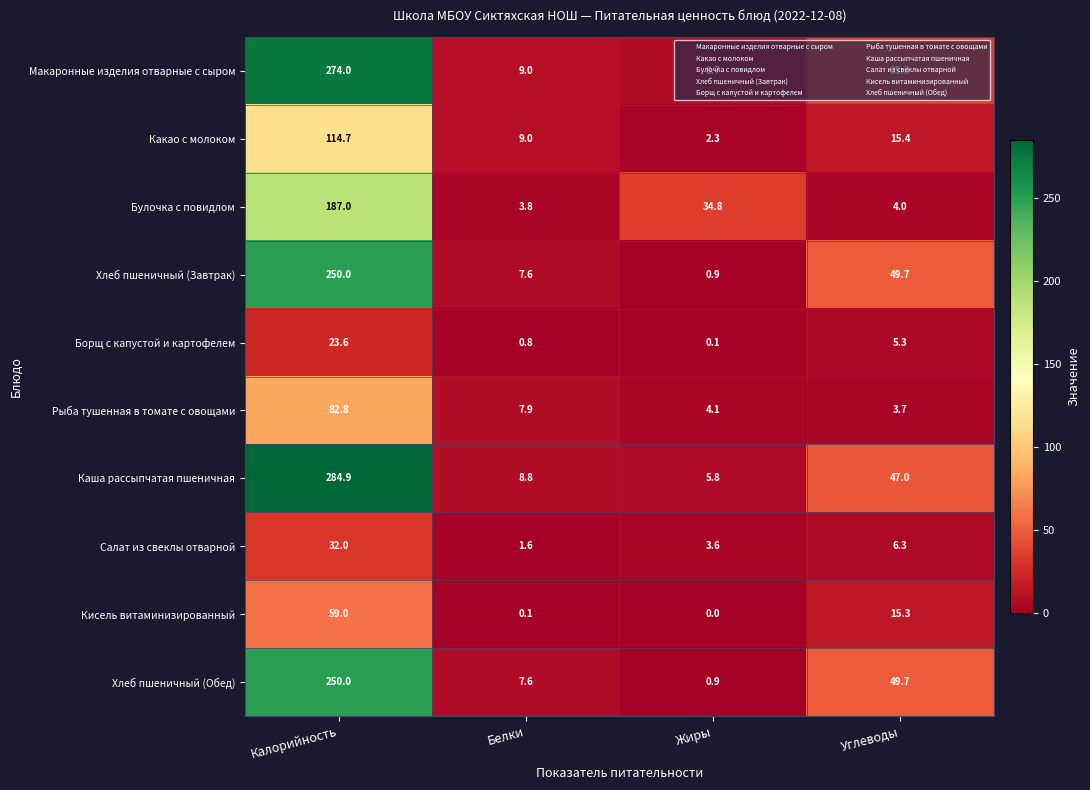

Which series has the largest total across all categories?

Каша рассыпчатая пшеничная